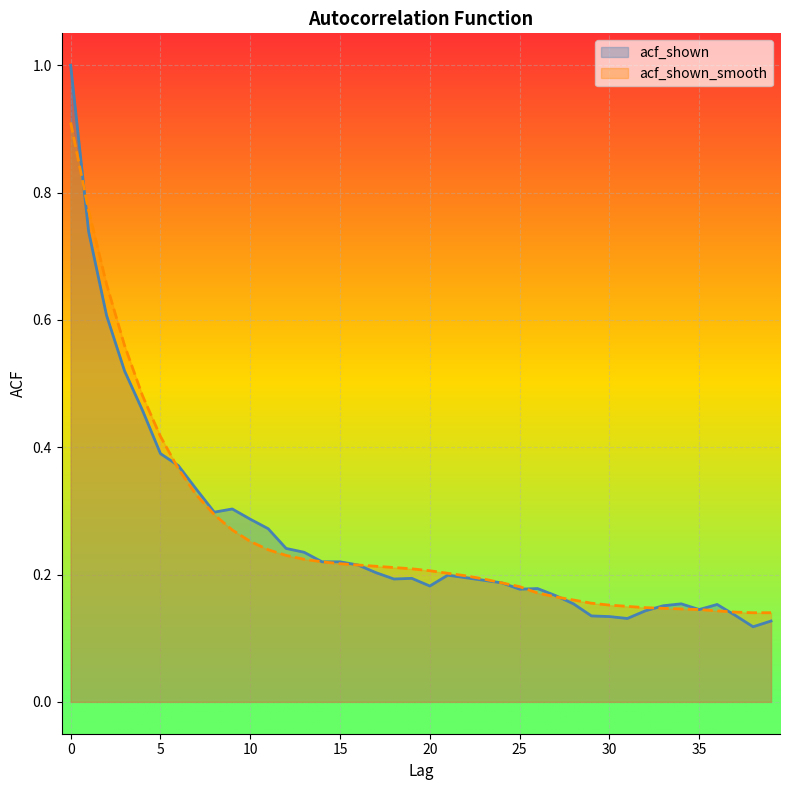

The acf_shown_smooth series shows 0.1 at 25. True or false?

False